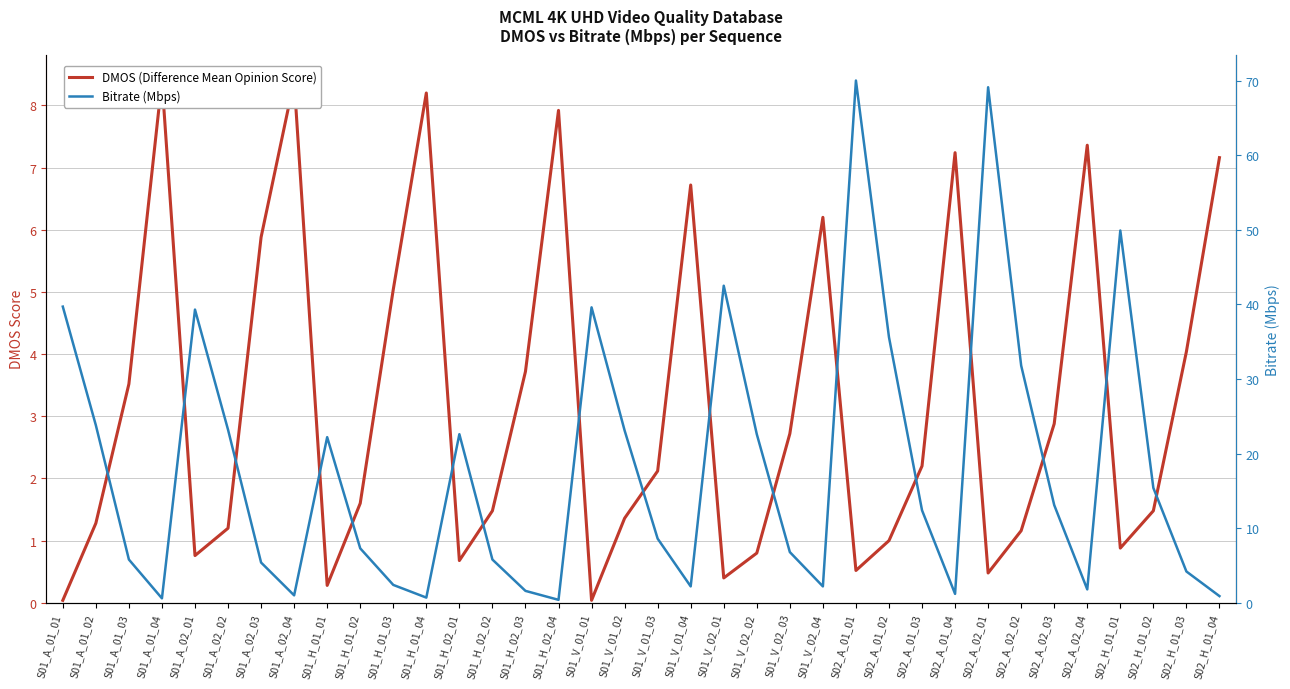

Is the value of Bitrate (Mbps) at S01_V_01_02 greater than the value of DMOS (Difference Mean Opinion Score) at S02_H_01_02?

Yes